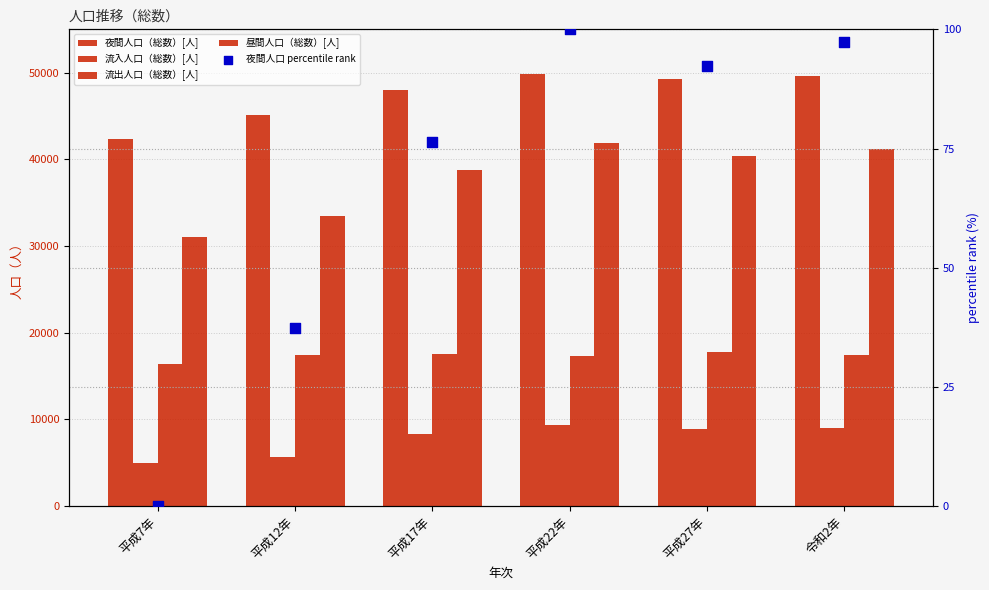

Which series has the largest Y range (max minus min)?

昼間人口（総数）[人]